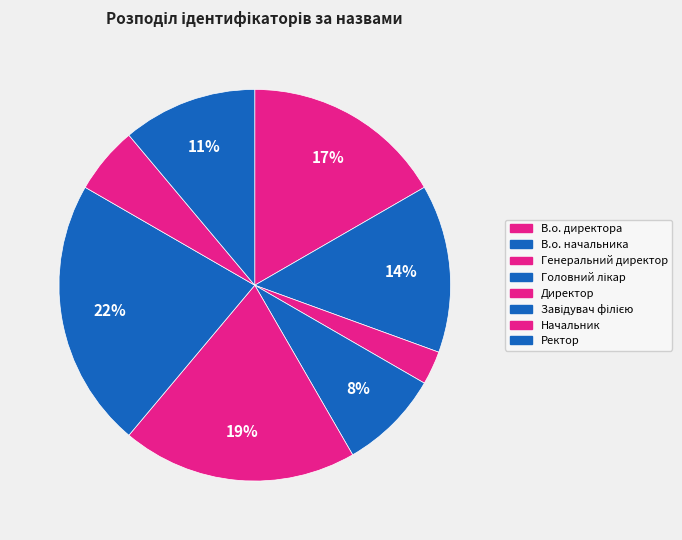

How many slices are in this pie chart?

8